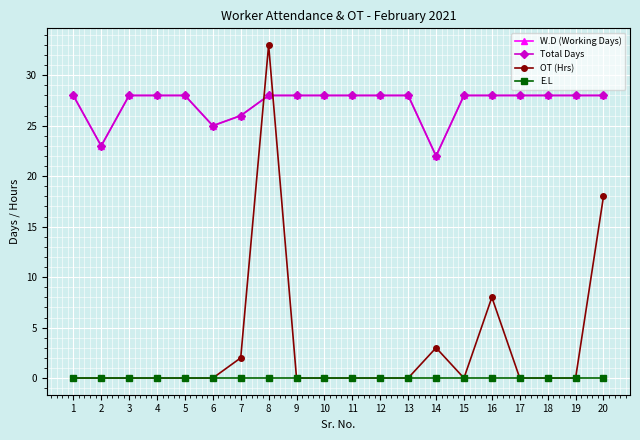

What is the difference between the maximum and minimum values in the Total Days series?

6